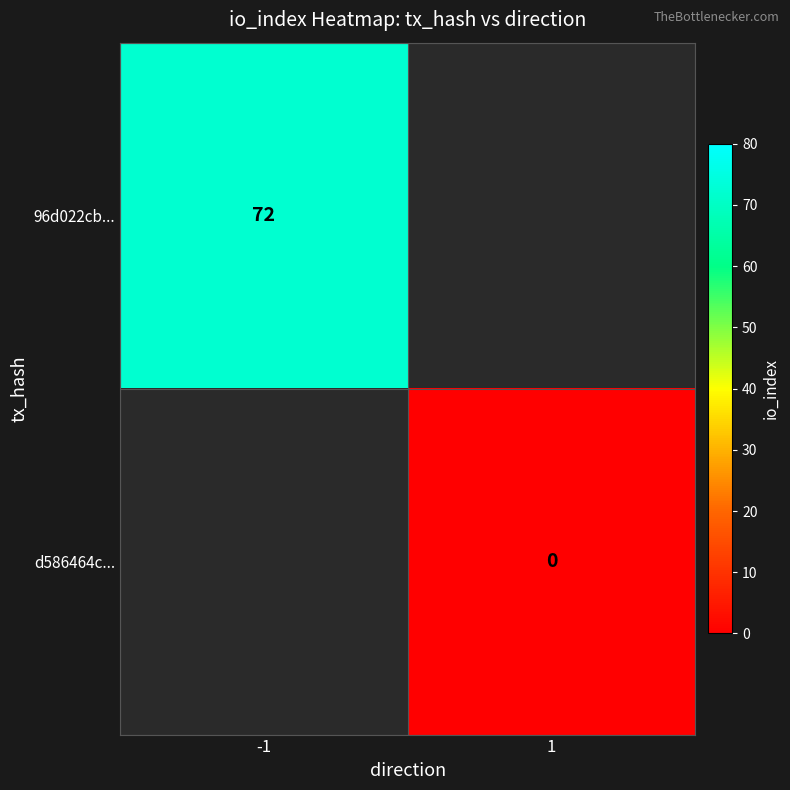

List the series in order of their overall mean, highest first.

96d022cb..., d586464c...